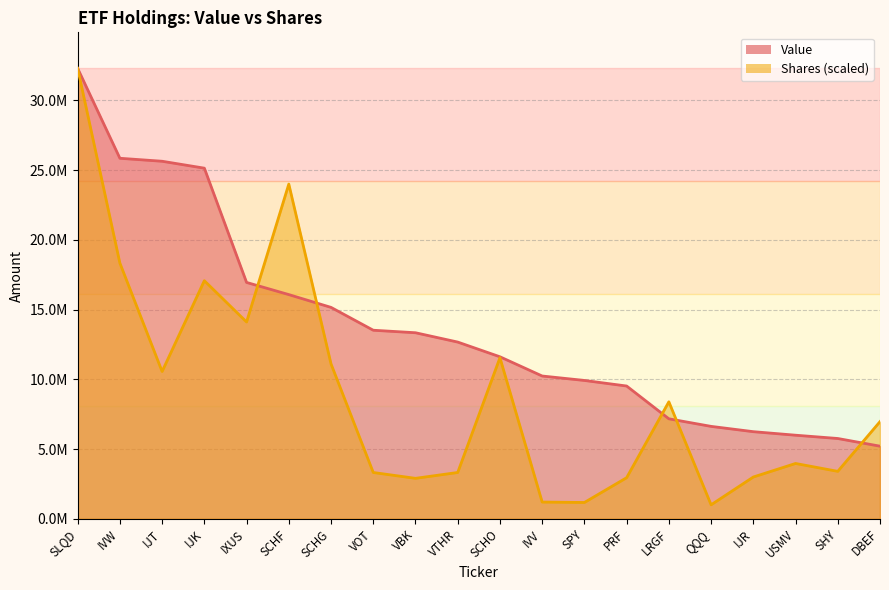

The Shares or principal amount series shows 8391509.7 at LRGF. True or false?

True